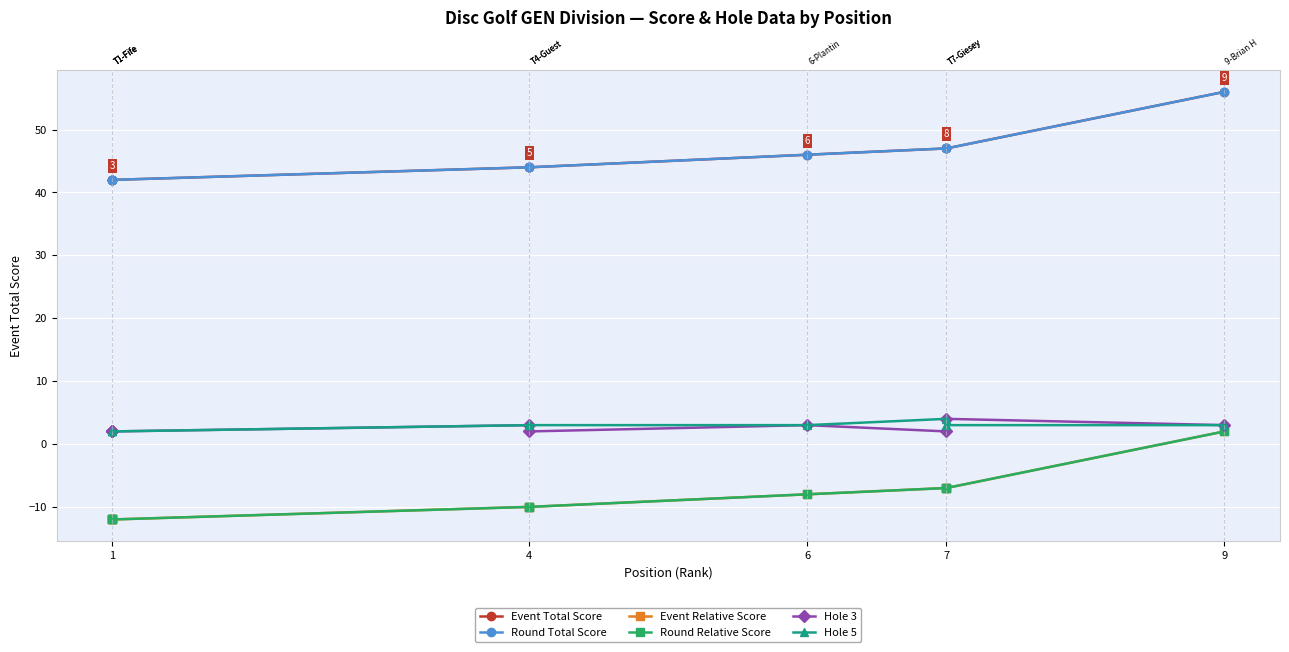

Is this an area chart (filled region under the line)?

No